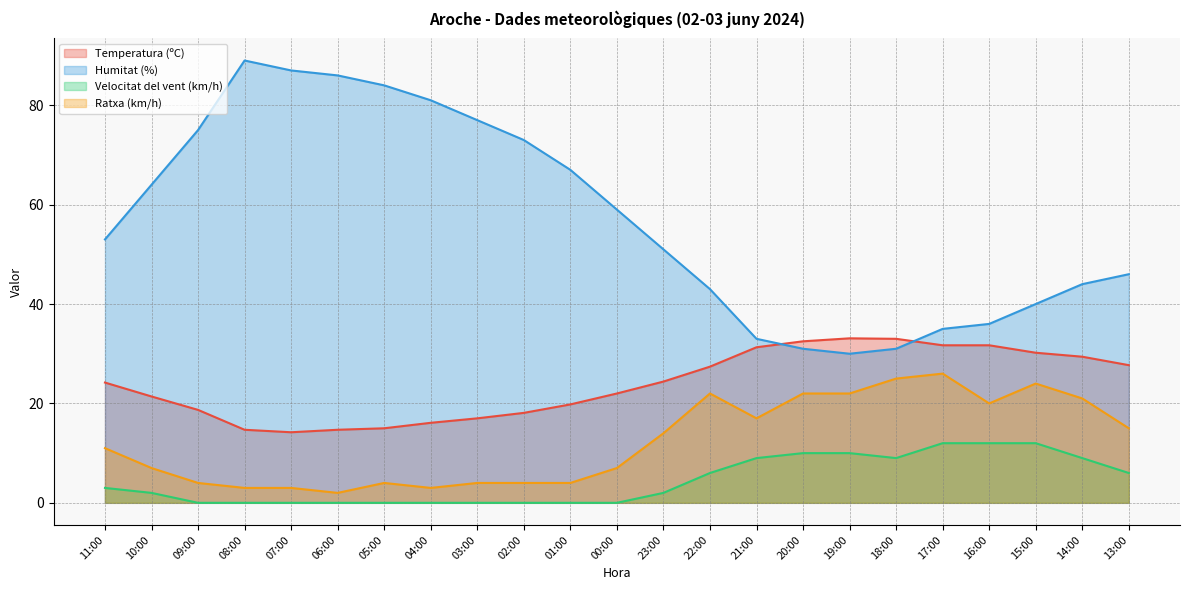

What position from the right is 06:00?

18